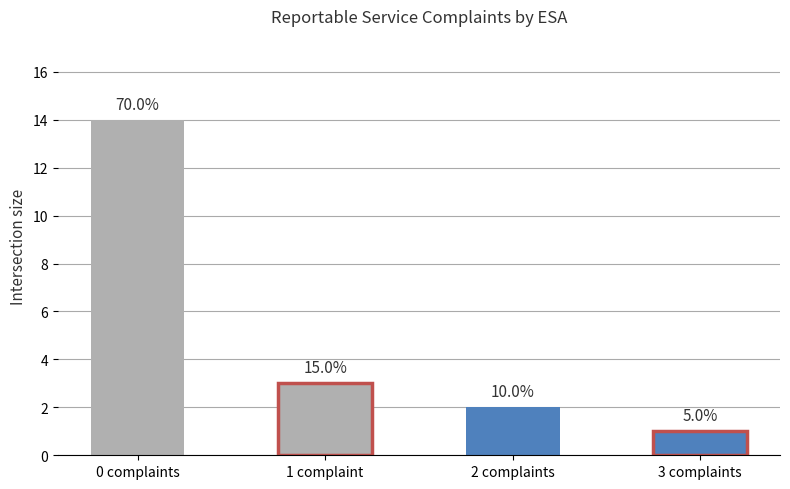

What is the difference between the values at 3 complaints and 2 complaints?

1